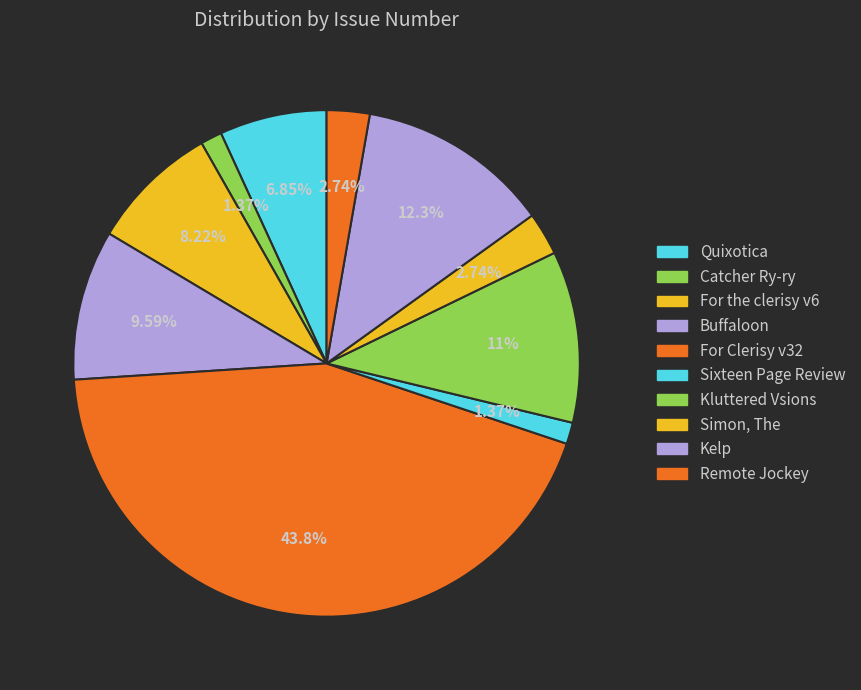

How many segments does this pie chart have?

10